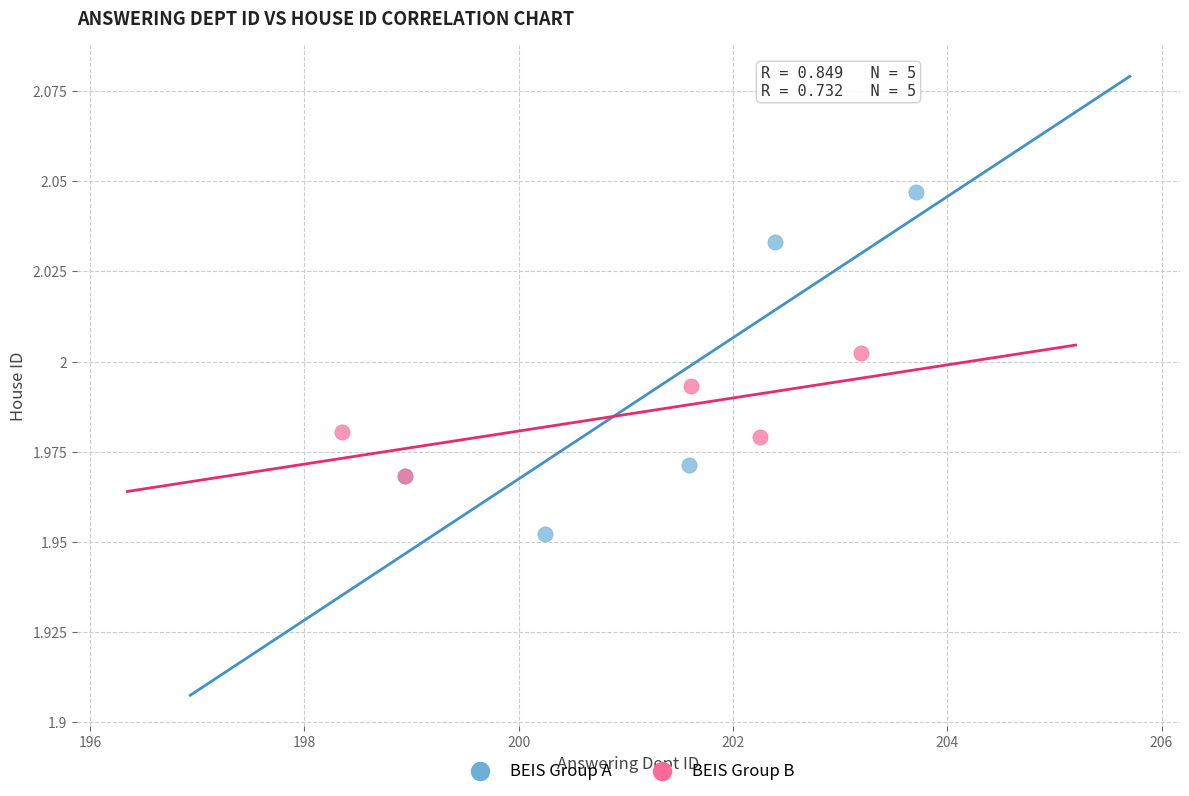

Which series has the widest spread of Y values?

BEIS Group A